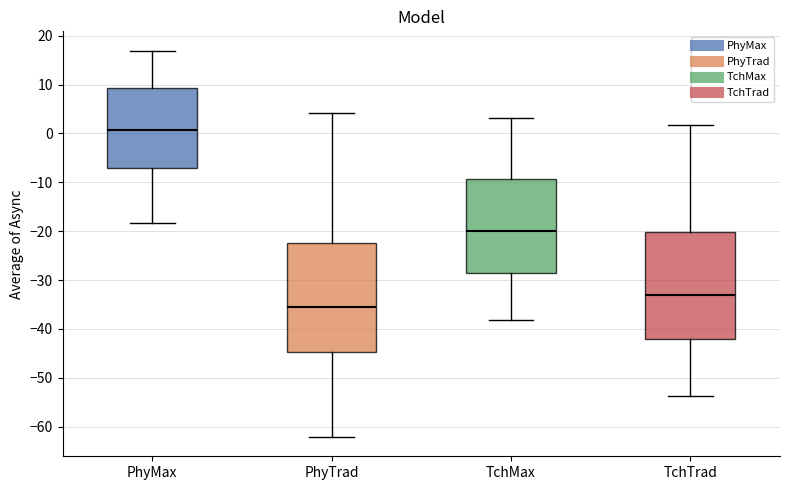

Reading left to right, read every box against the y-axis: the position of its median line, the range the box covers, and the ends of its whiskers. The values are not printed on the chart, so give them approximately, as read against the axis.

PhyMax: median 1, box -7 to 9, whiskers -18 to 17
PhyTrad: median -35, box -45 to -22, whiskers -62 to 4
TchMax: median -20, box -29 to -9, whiskers -38 to 3
TchTrad: median -33, box -42 to -20, whiskers -54 to 2